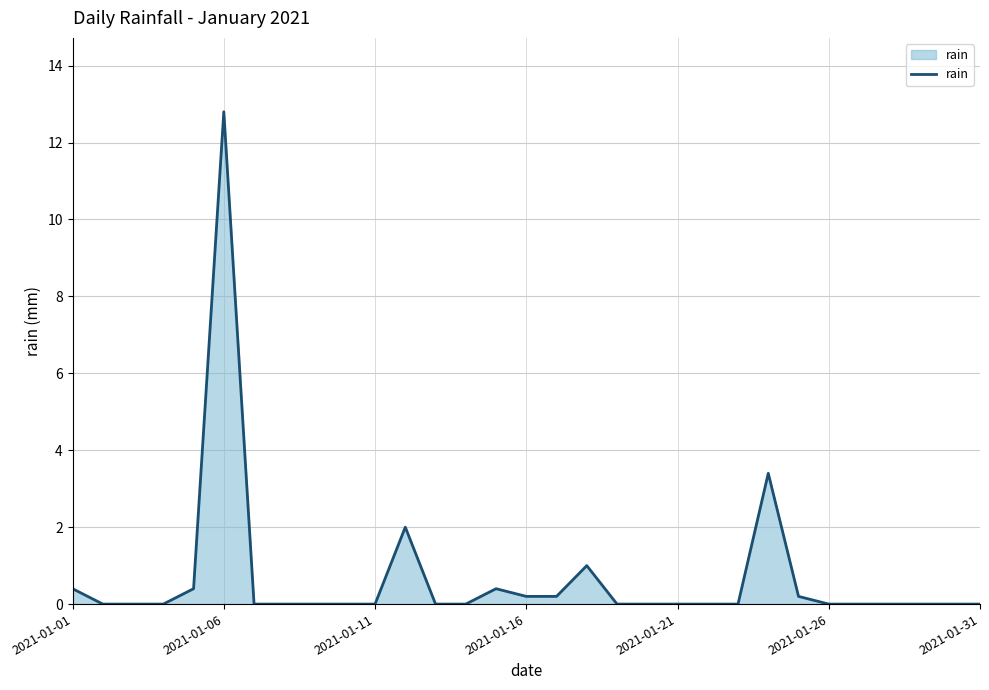

True or false: there are more than 1 points higher than both neighbors.

True